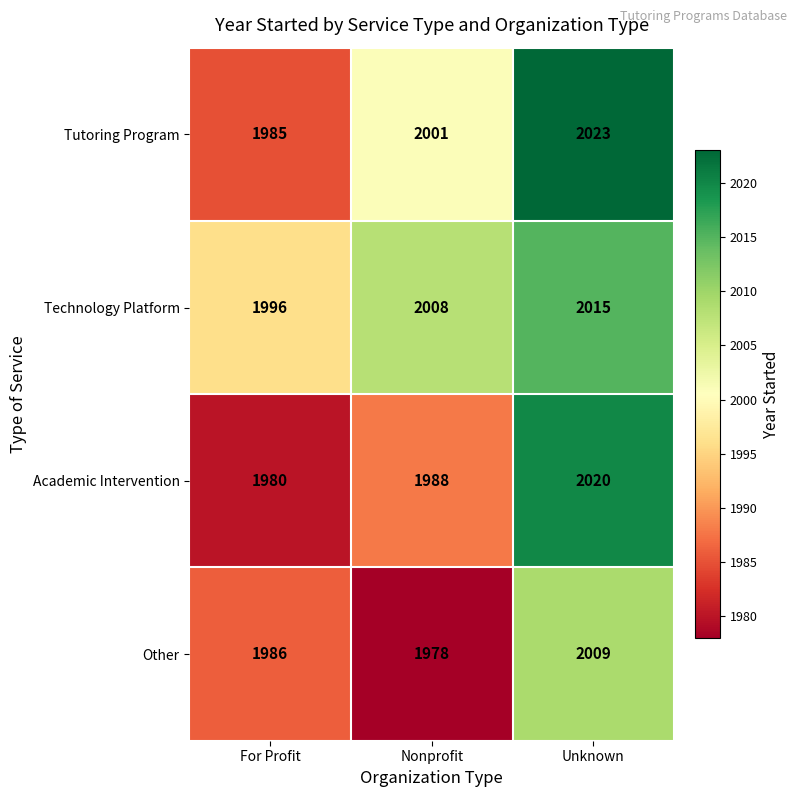

Is it true that Other equals 1986 at For Profit?

True